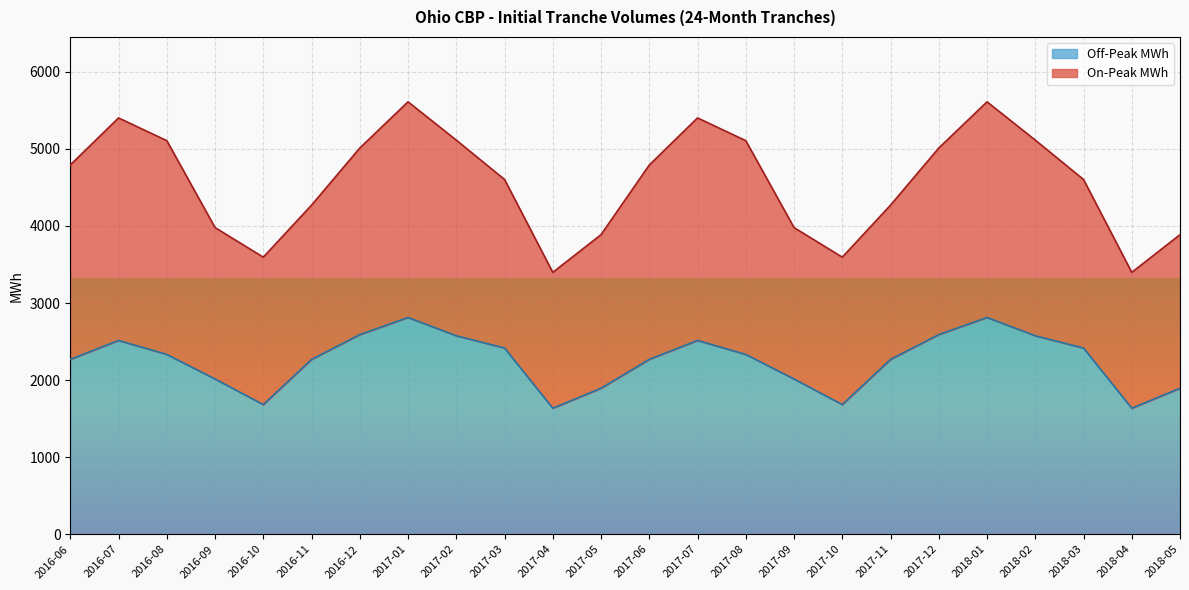

What is the highest value of the Off-Peak MWh series?

2812